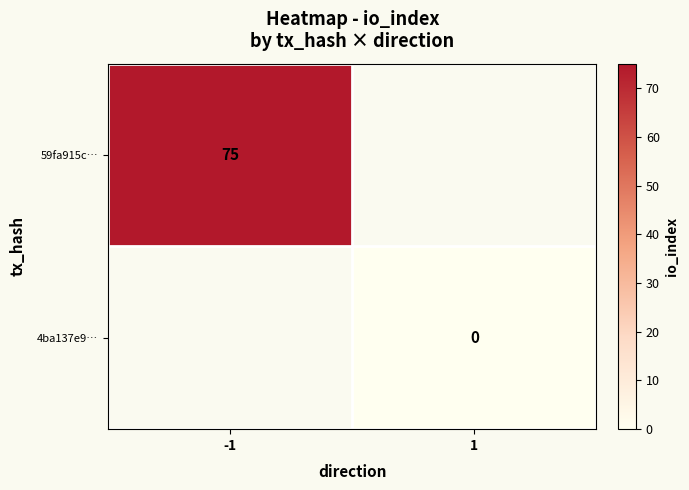

True or false: 59fa915c… has a value of 33 at -1.

False